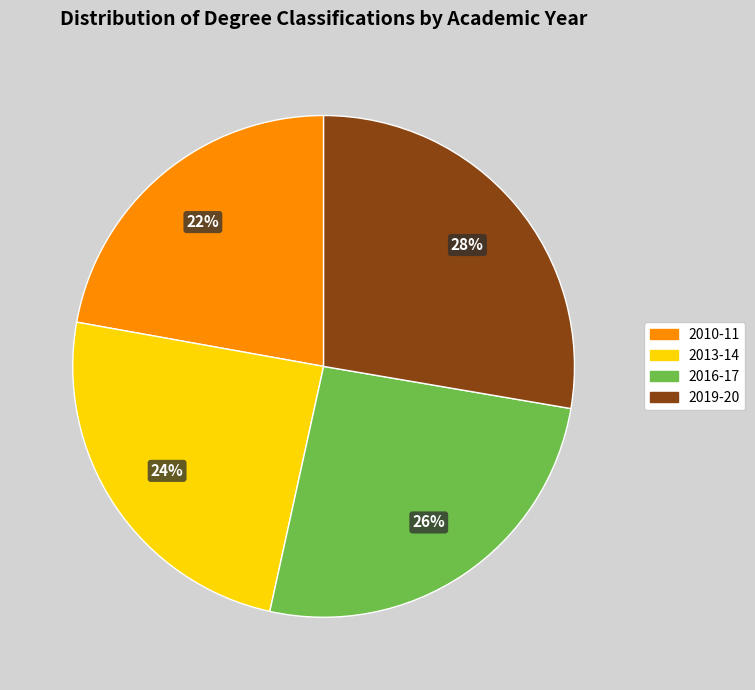

To the nearest percent, what is the average slice percentage?

25%